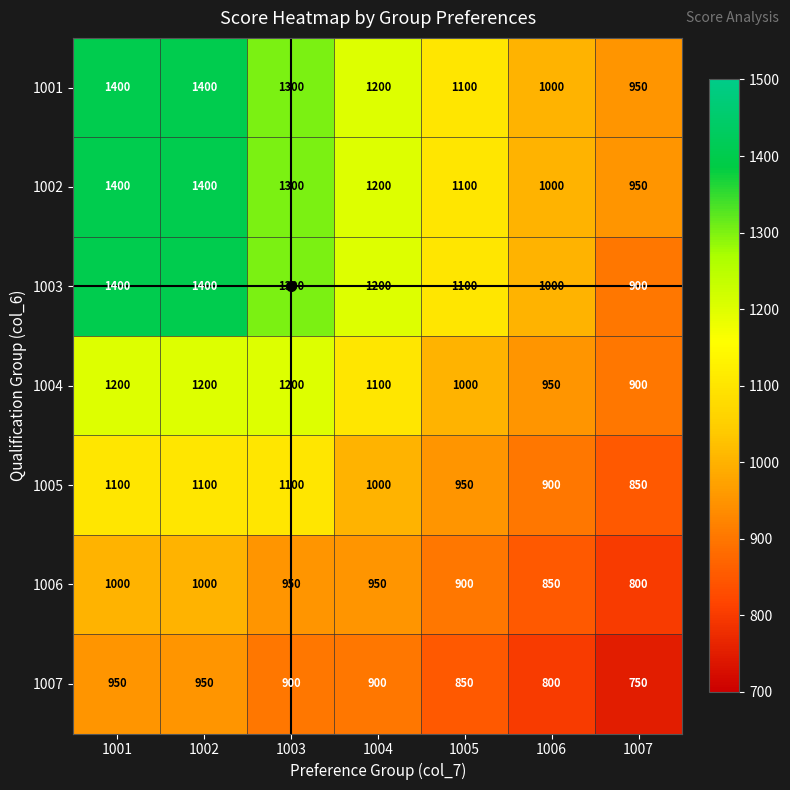

What is the difference between the maximum and second lowest values in the 1003 series?

400